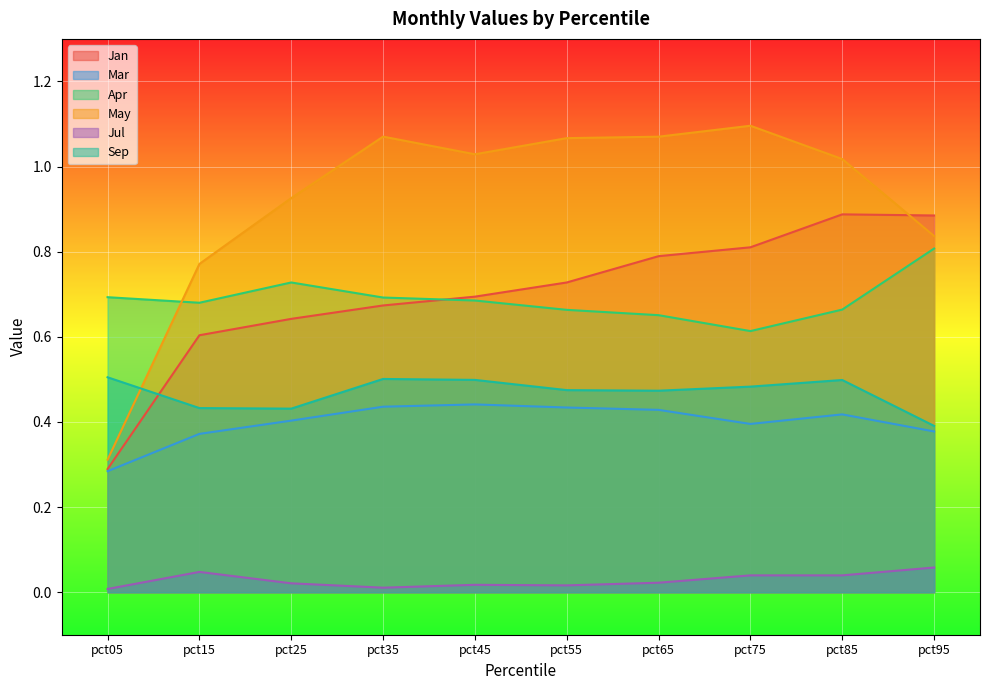

Reading right to left, what are all the values shown in this chart?

Jan: 0.9	0.9	0.8	0.8	0.7	0.7	0.7	0.6	0.6	0.3
Mar: 0.4	0.4	0.4	0.4	0.4	0.4	0.4	0.4	0.4	0.3
Apr: 0.8	0.7	0.6	0.7	0.7	0.7	0.7	0.7	0.7	0.7
May: 0.8	1.0	1.1	1.1	1.1	1.0	1.1	0.9	0.8	0.3
Jul: 0.1	0.0	0.0	0.0	0.0	0.0	0.0	0.0	0.0	0.0
Sep: 0.4	0.5	0.5	0.5	0.5	0.5	0.5	0.4	0.4	0.5